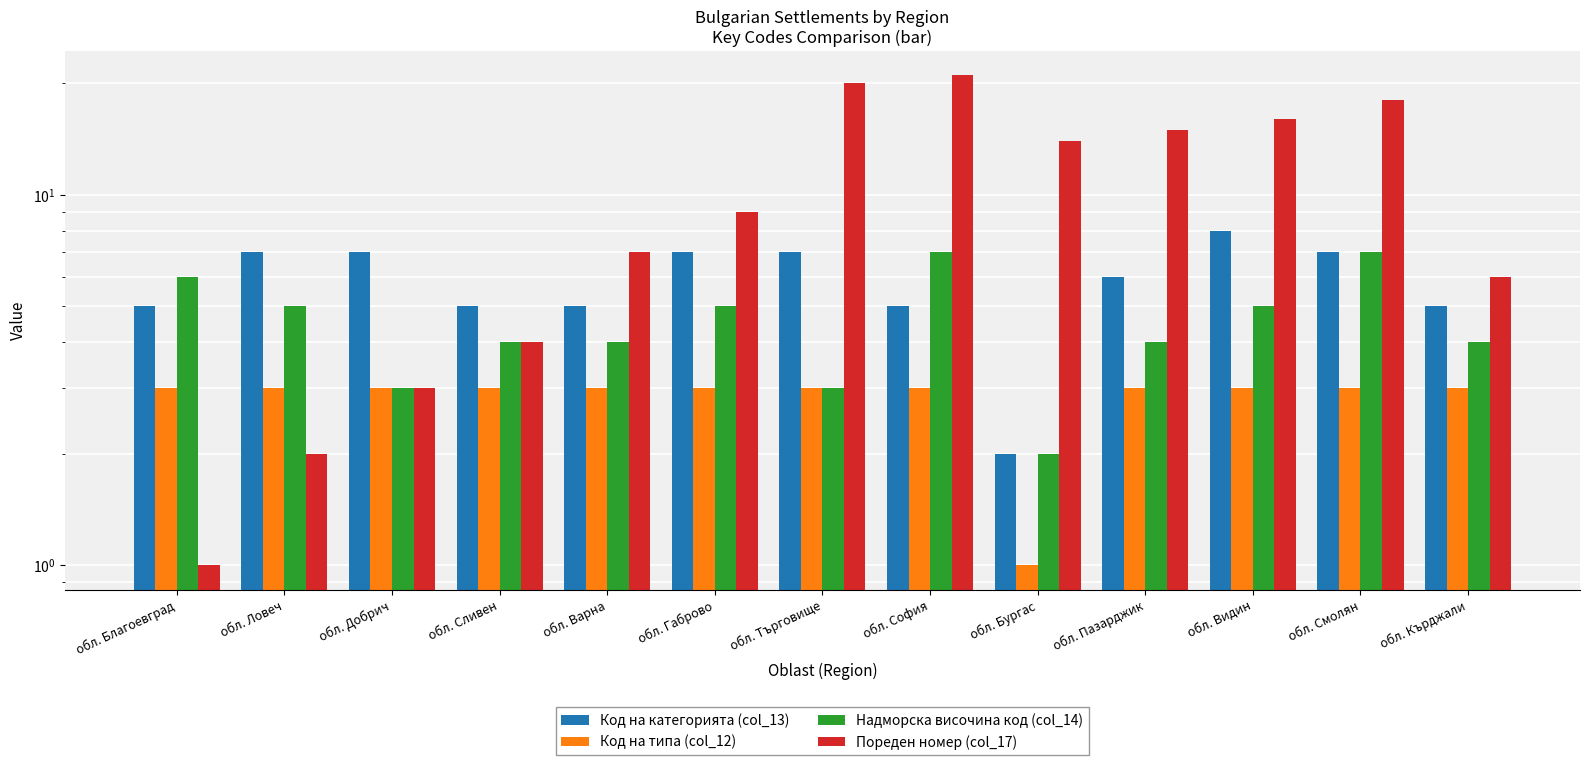

Reading right to left, list all the values displayed in this chart.

Код на категорията (col_13): обл. Кърджали=5	обл. Смолян=7	обл. Видин=8	обл. Пазарджик=6	обл. Бургас=2	обл. София=5	обл. Търговище=7	обл. Габрово=7	обл. Варна=5	обл. Сливен=5	обл. Добрич=7	обл. Ловеч=7	обл. Благоевград=5
Код на типа (col_12): обл. Кърджали=3	обл. Смолян=3	обл. Видин=3	обл. Пазарджик=3	обл. Бургас=1	обл. София=3	обл. Търговище=3	обл. Габрово=3	обл. Варна=3	обл. Сливен=3	обл. Добрич=3	обл. Ловеч=3	обл. Благоевград=3
Надморска височина код (col_14): обл. Кърджали=4	обл. Смолян=7	обл. Видин=5	обл. Пазарджик=4	обл. Бургас=2	обл. София=7	обл. Търговище=3	обл. Габрово=5	обл. Варна=4	обл. Сливен=4	обл. Добрич=3	обл. Ловеч=5	обл. Благоевград=6
Пореден номер (col_17): обл. Кърджали=6	обл. Смолян=18	обл. Видин=16	обл. Пазарджик=15	обл. Бургас=14	обл. София=21	обл. Търговище=20	обл. Габрово=9	обл. Варна=7	обл. Сливен=4	обл. Добрич=3	обл. Ловеч=2	обл. Благоевград=1